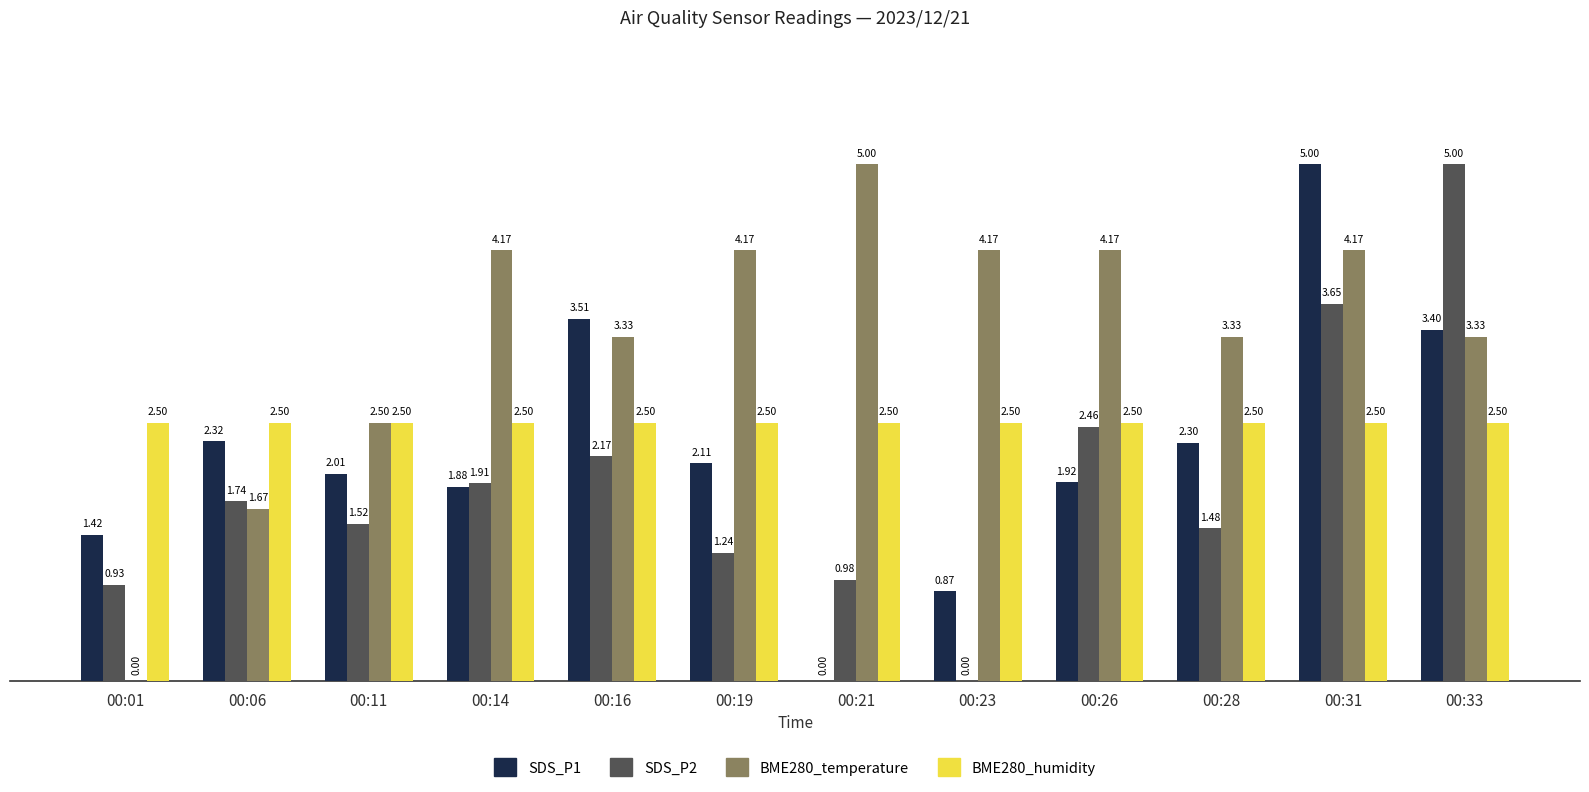

Are the bars horizontal?

No